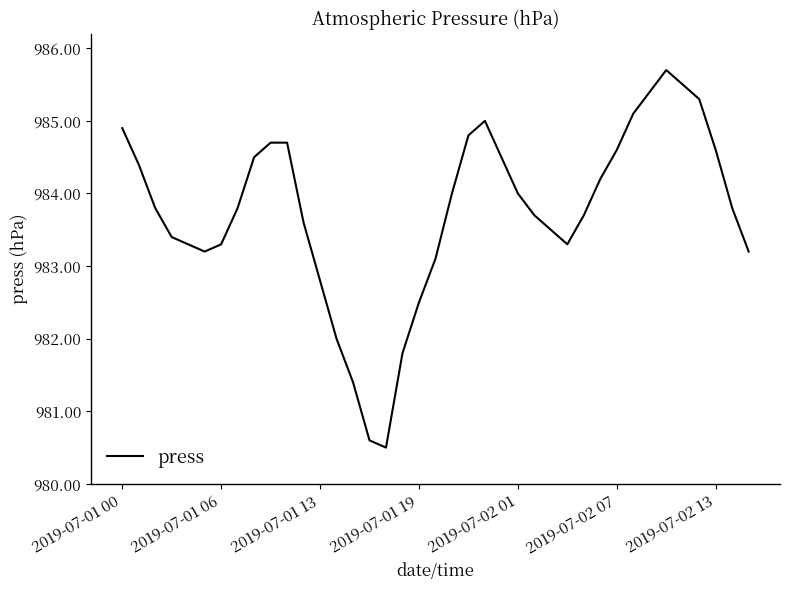

How many categories are shown in the chart?

39